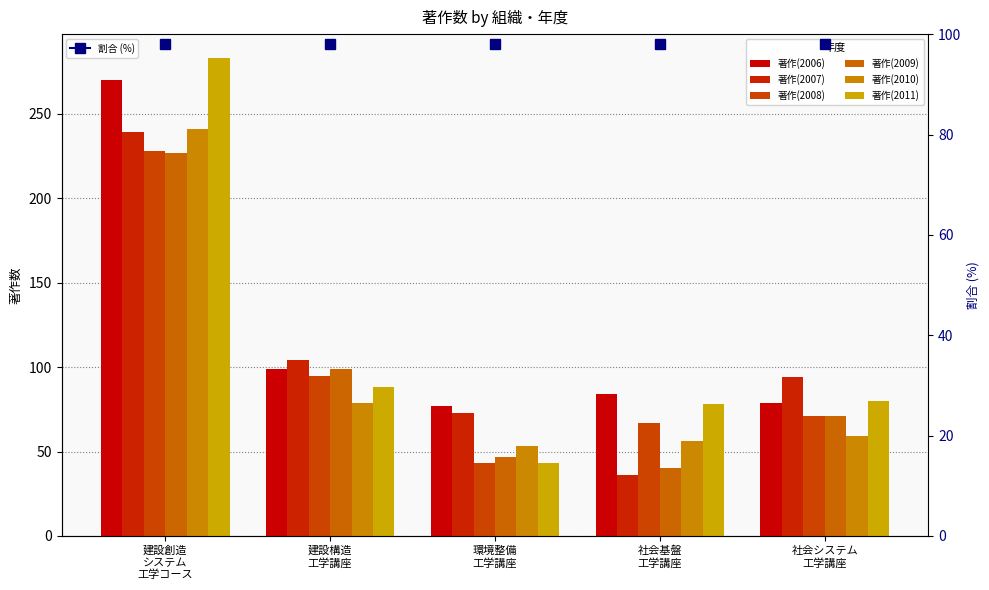

What is the sum of the 著作(2011) values at 社会システム
工学講座 and 社会基盤
工学講座?

158